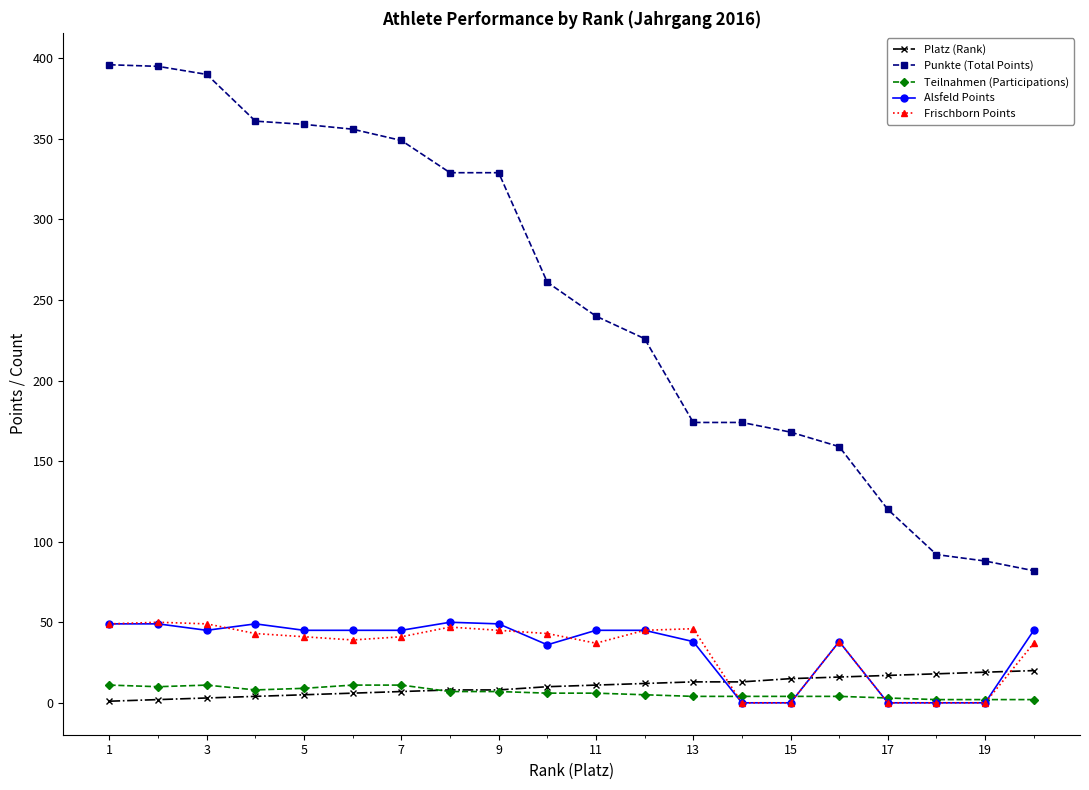

What is the lowest value of the Punkte (Total Points) series?

82